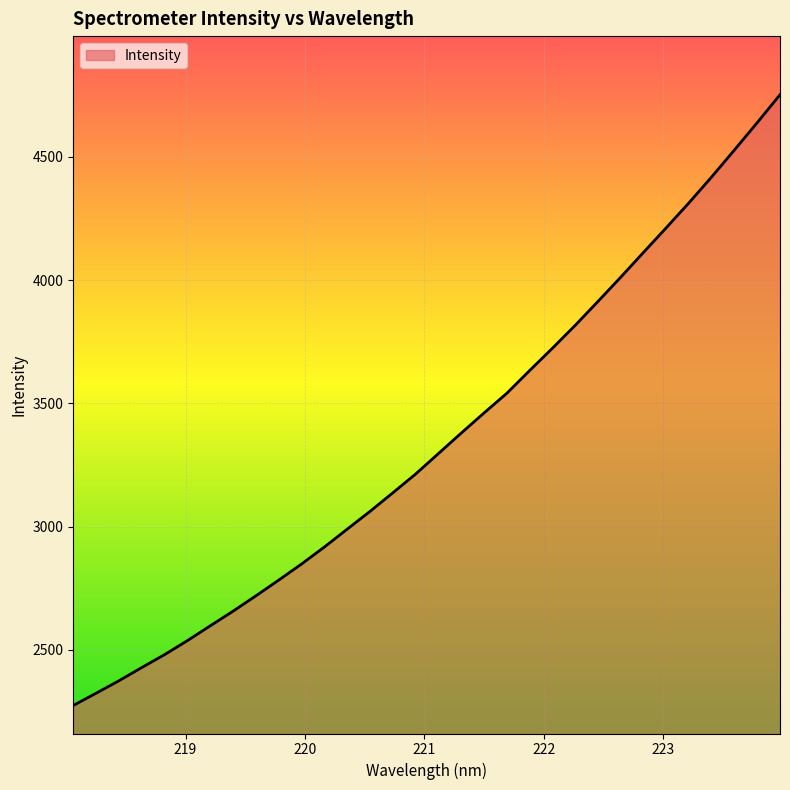

What is the difference between the second highest and minimum values?

2363.9